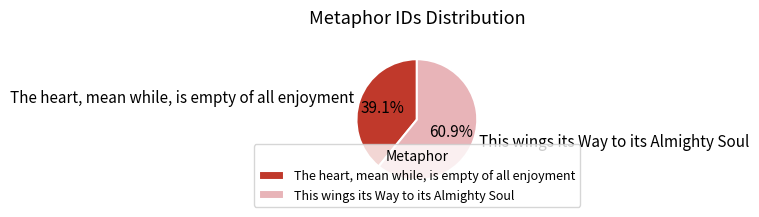

Is there any slice that represents more than half of the pie?

Yes